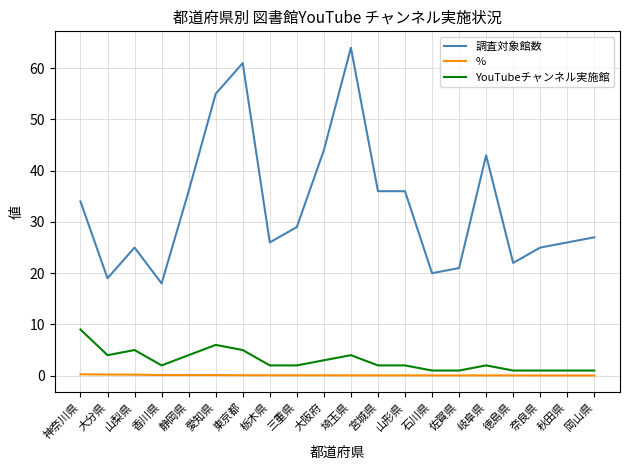

True or false: 調査対象館数 and YouTubeチャンネル実施館 intersect in this chart.

False